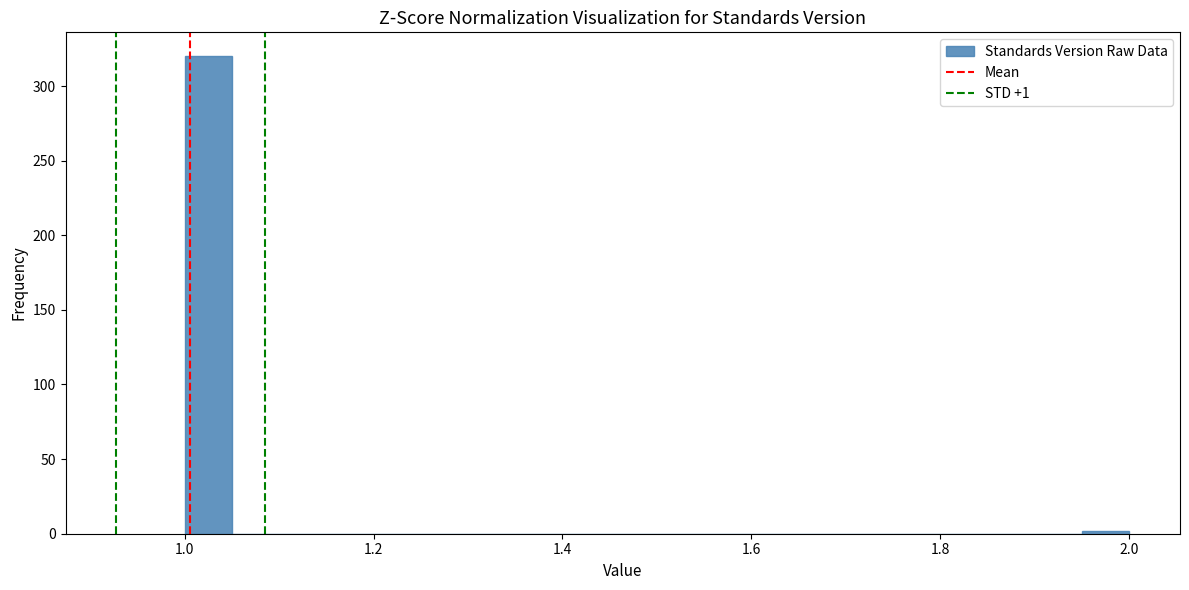

Read against the x-axis, roughly where is the centre of the tallest bar?

1.02